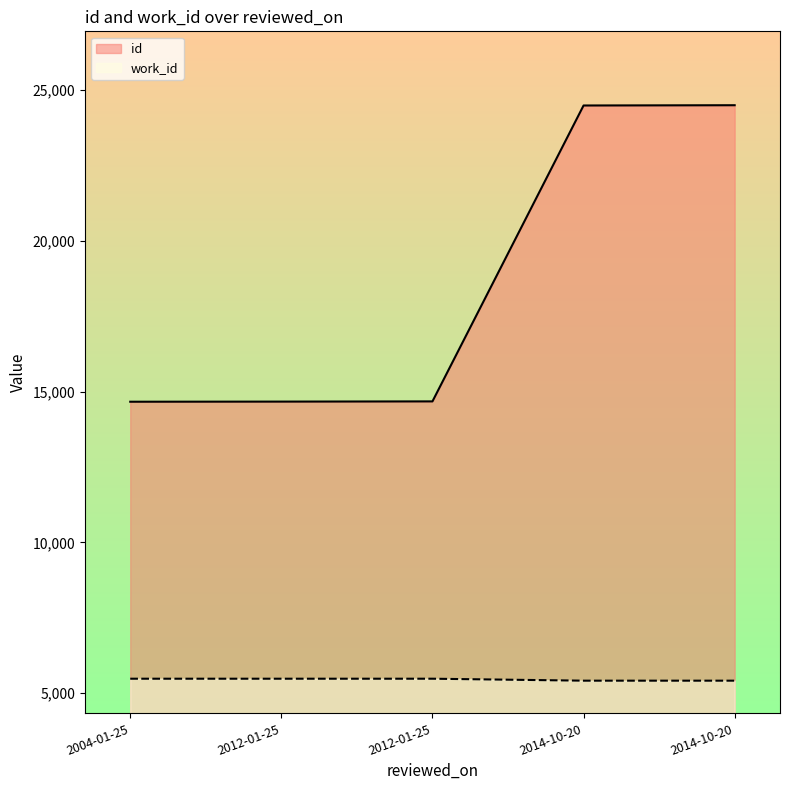

True or false: work_id and id cross at least once.

False